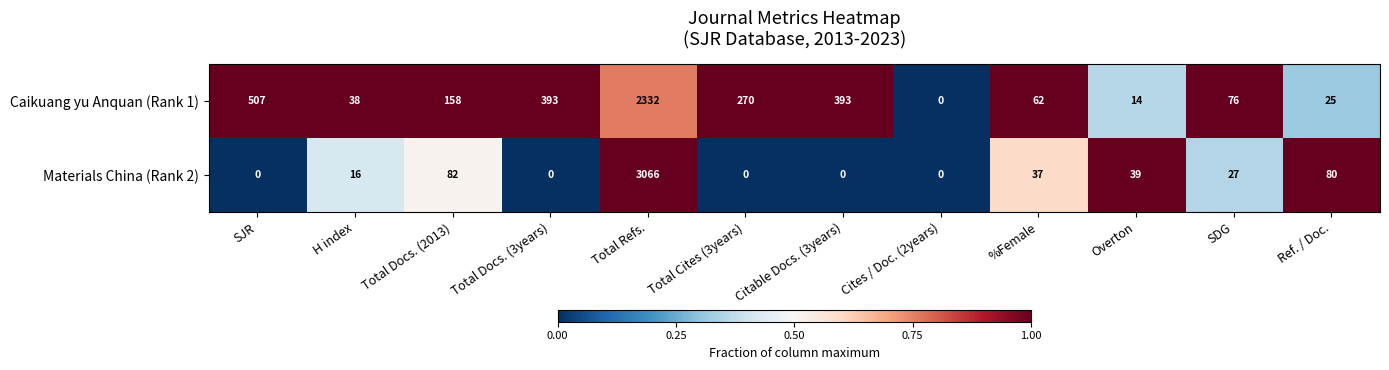

At which category is the sum across all series the highest?

Total Refs.